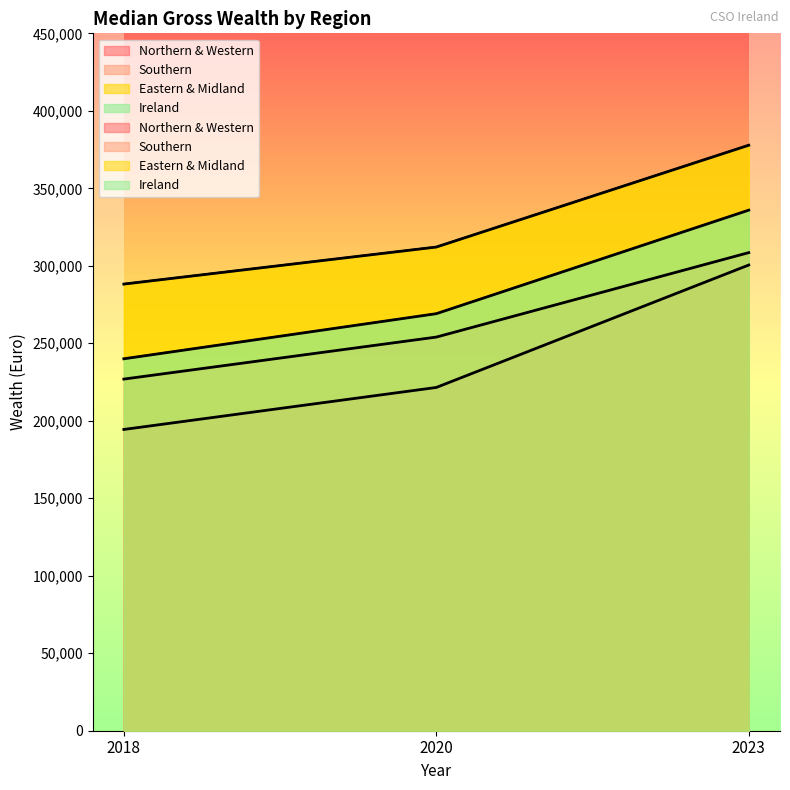

What is the greatest value displayed?

377800